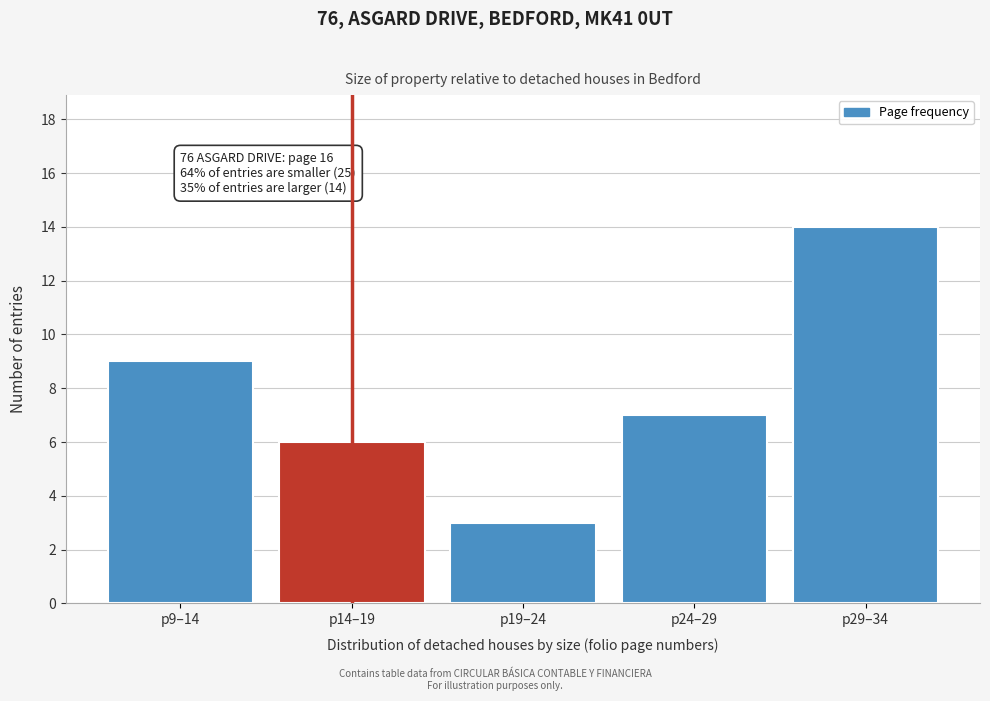

Reading left to right, extract all data points from this chart.

9	6	3	7	14